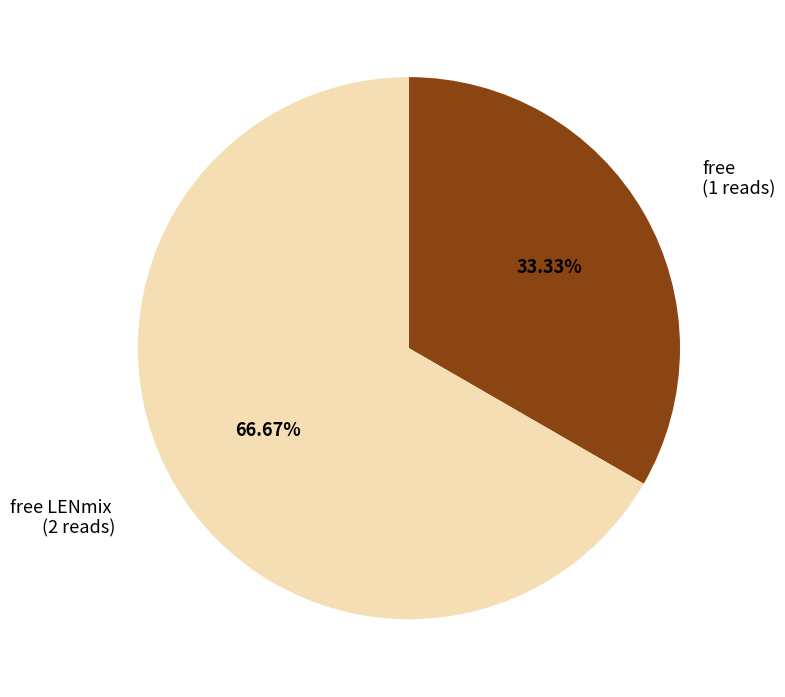

Combined, do free LENmix and free account for over 50%?

Yes